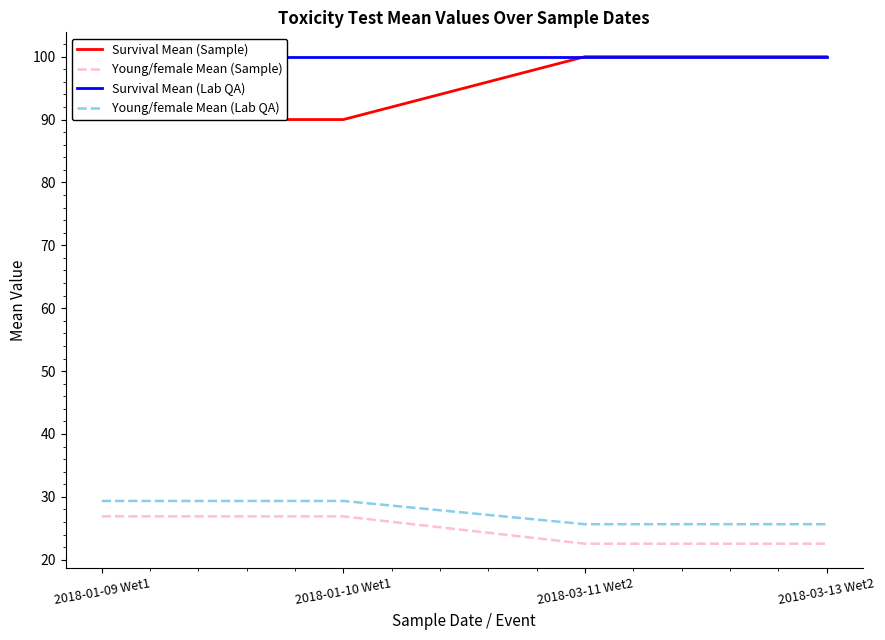

Does the chart display data point markers on the line(s)?

No